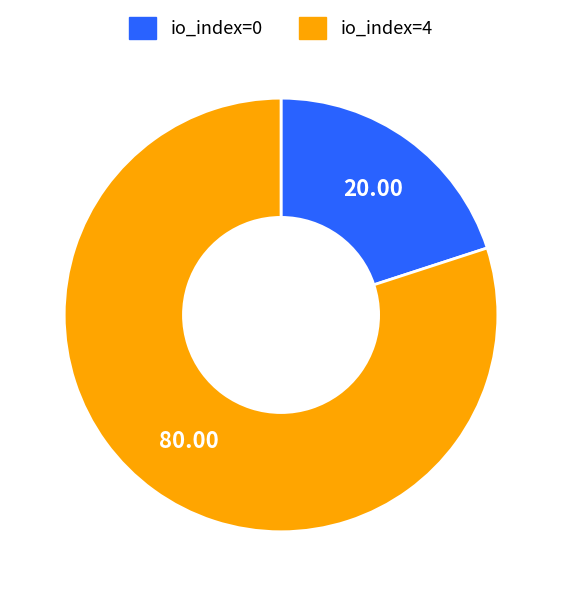

What is the smallest slice in the pie chart?

io_index=0